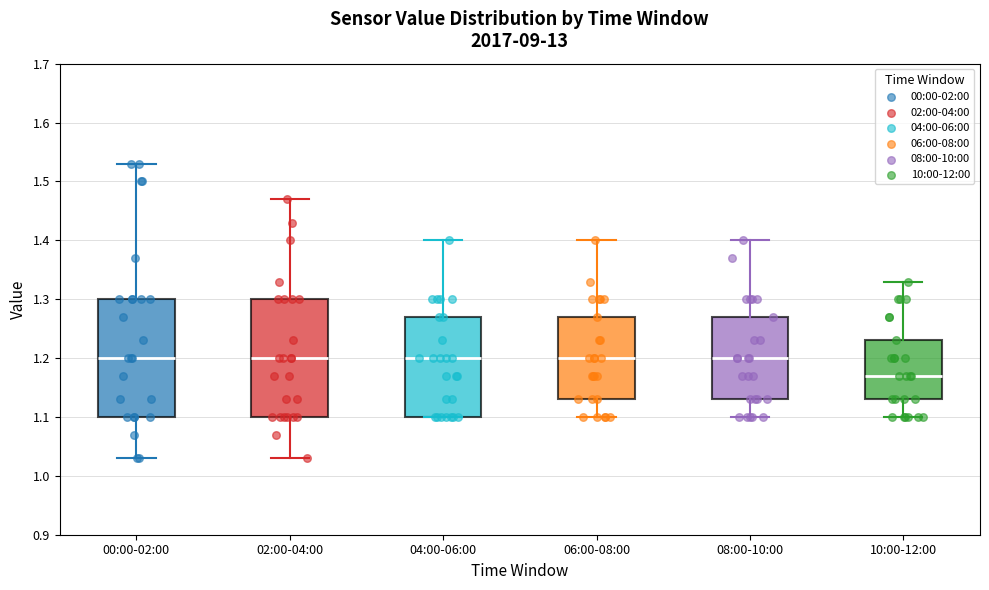

Reading left to right, read every box against the y-axis: the position of its median line, the range the box covers, and the ends of its whiskers. The values are not printed on the chart, so give them approximately, as read against the axis.

00:00-02:00: median 1.20, box 1.10 to 1.30, whiskers 1.03 to 1.53
02:00-04:00: median 1.20, box 1.10 to 1.30, whiskers 1.03 to 1.47
04:00-06:00: median 1.20, box 1.10 to 1.27, whiskers 1.10 to 1.40
06:00-08:00: median 1.20, box 1.13 to 1.27, whiskers 1.10 to 1.40
08:00-10:00: median 1.20, box 1.13 to 1.27, whiskers 1.10 to 1.40
10:00-12:00: median 1.17, box 1.13 to 1.23, whiskers 1.10 to 1.33